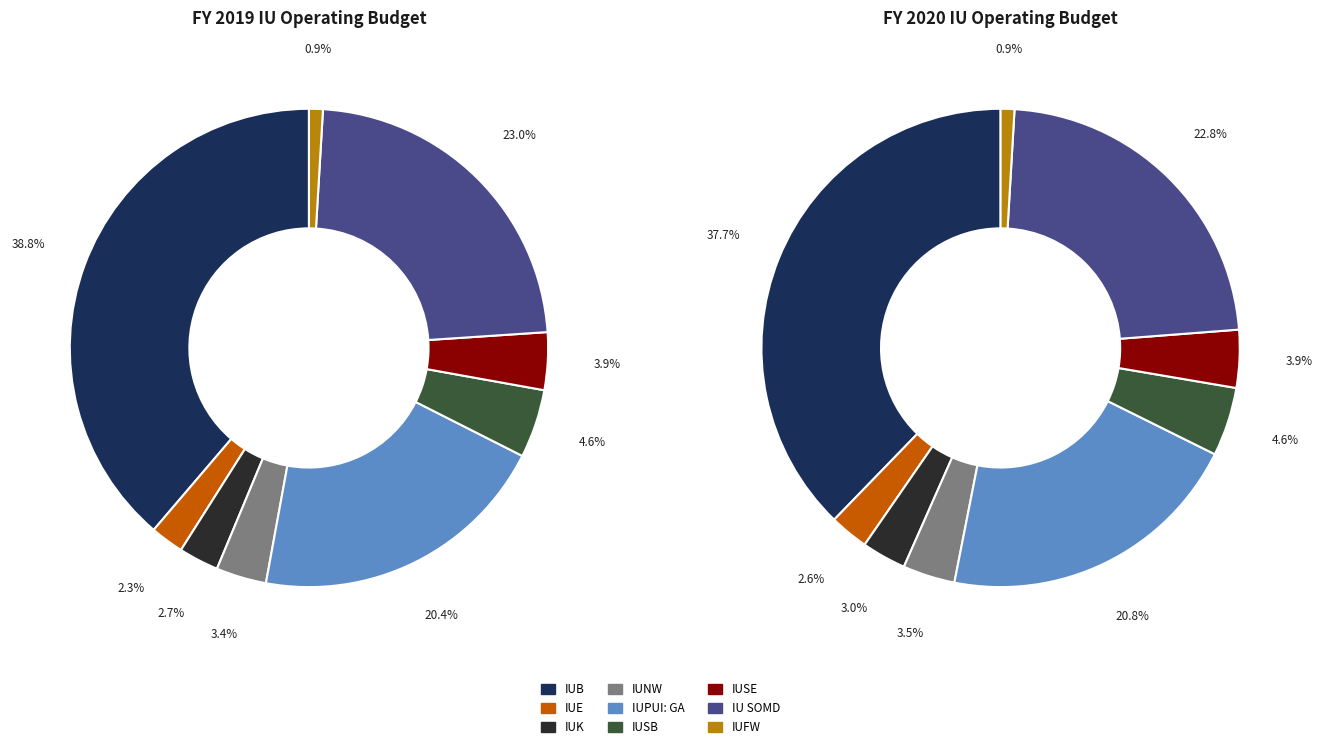

How many slices are in this pie chart?

9